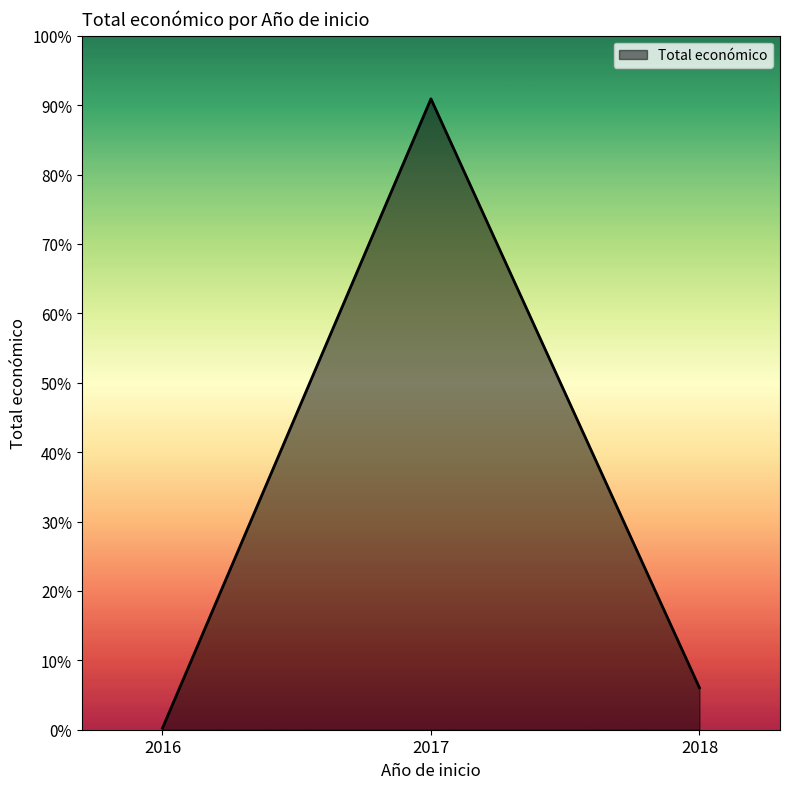

List the labels in order of value, largest first.

2017, 2018, 2016